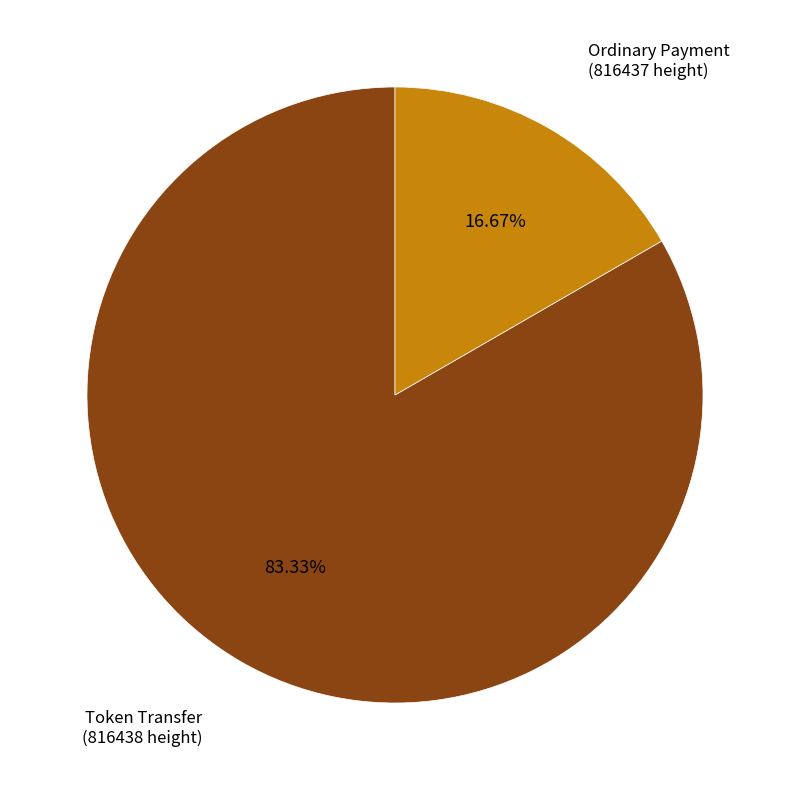

What is the largest slice in the pie chart?

Token Transfer